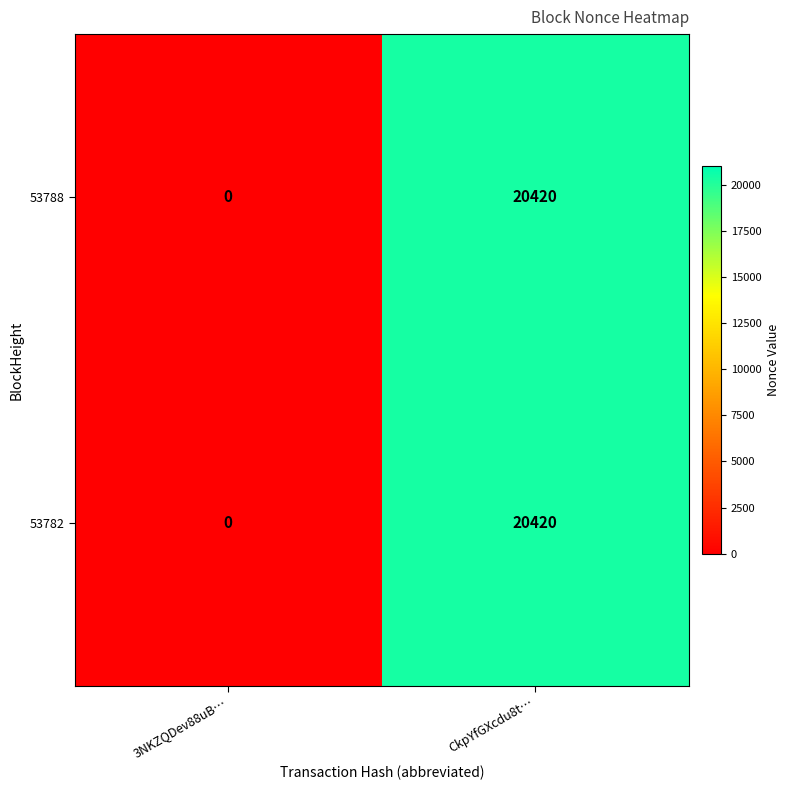

What is the difference between the 53782 values at 3NKZQDev88uB… and CkpYfGXcdu8t…?

20420